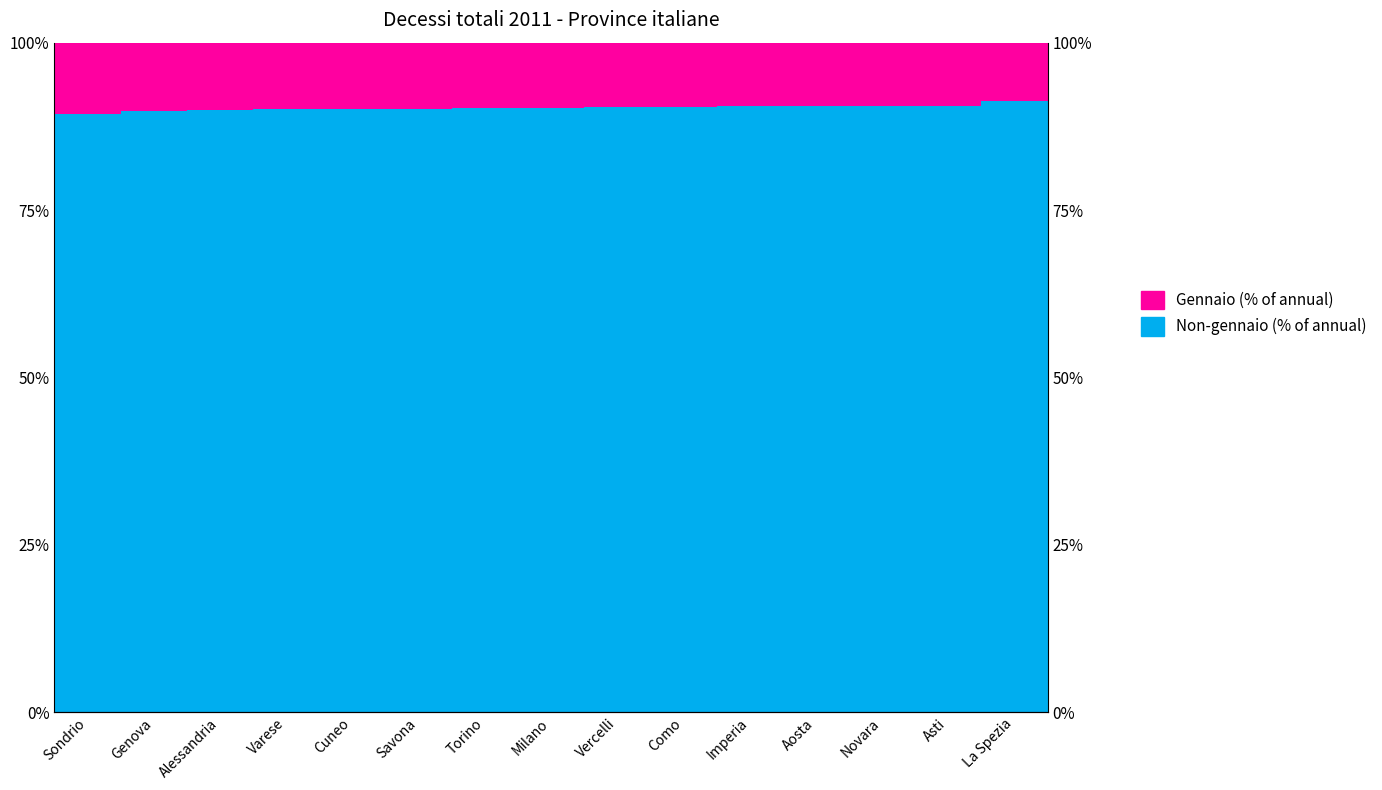

Which label corresponds to the smallest value in the chart?

La Spezia